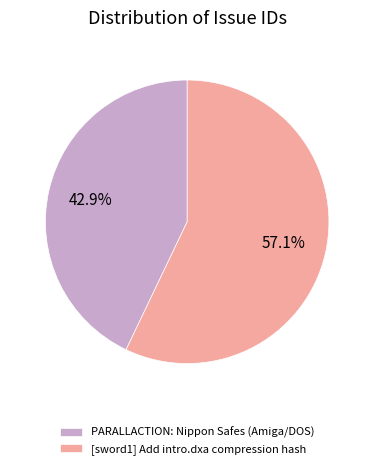

To the nearest percent, what percentage of the pie is PARALLACTION: Nippon Safes (Amiga/DOS)?

43%